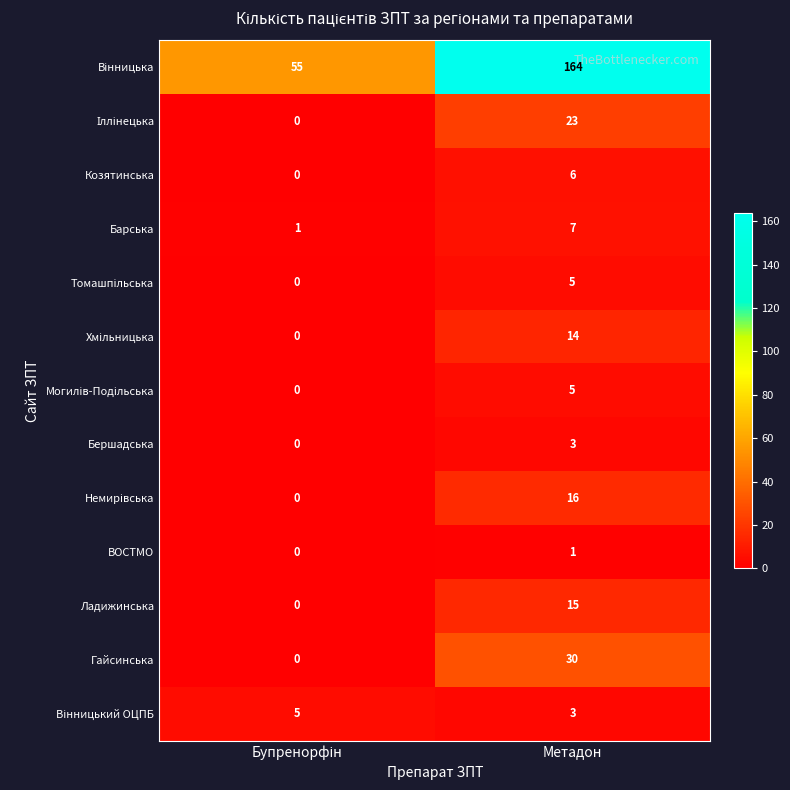

What is the maximum value shown in the chart?

164